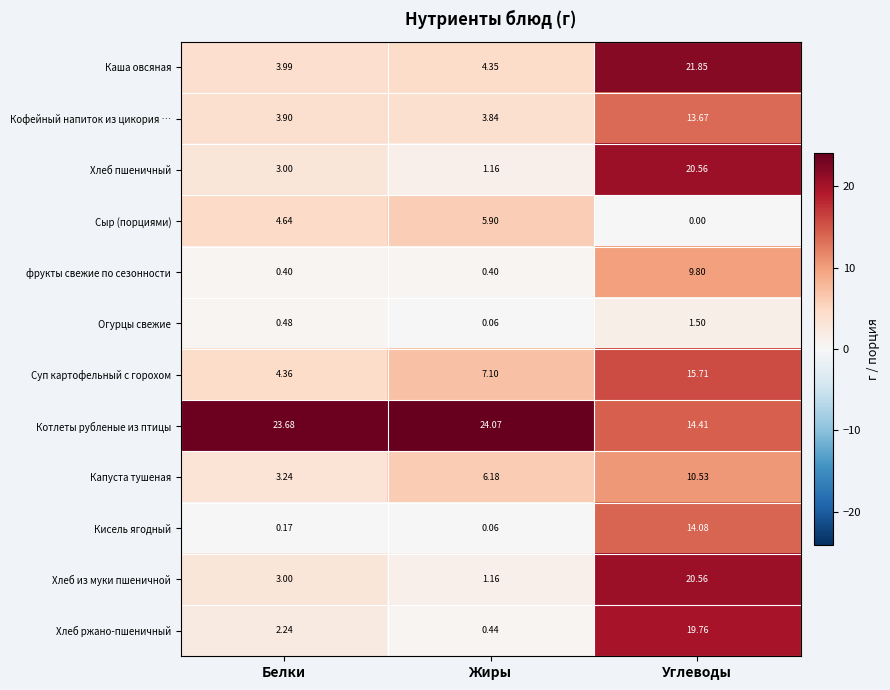

Rank the categories by Котлеты рубленые из птицы value from lowest to highest.

Углеводы, Белки, Жиры